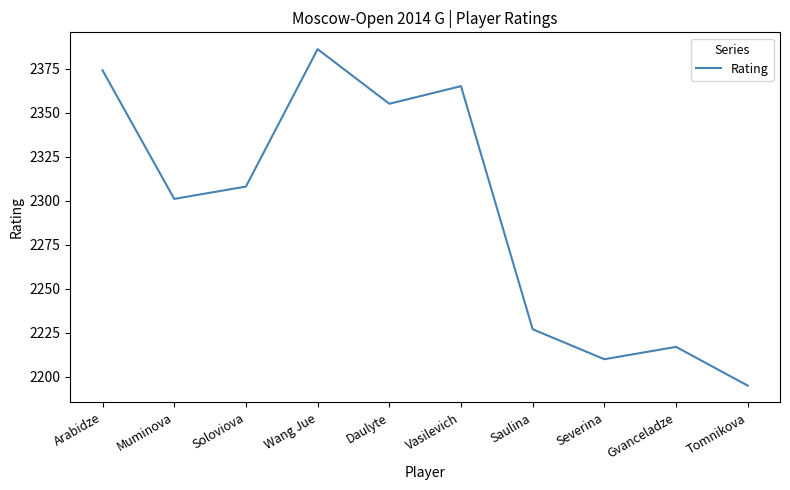

What position from the left is Severina?

8